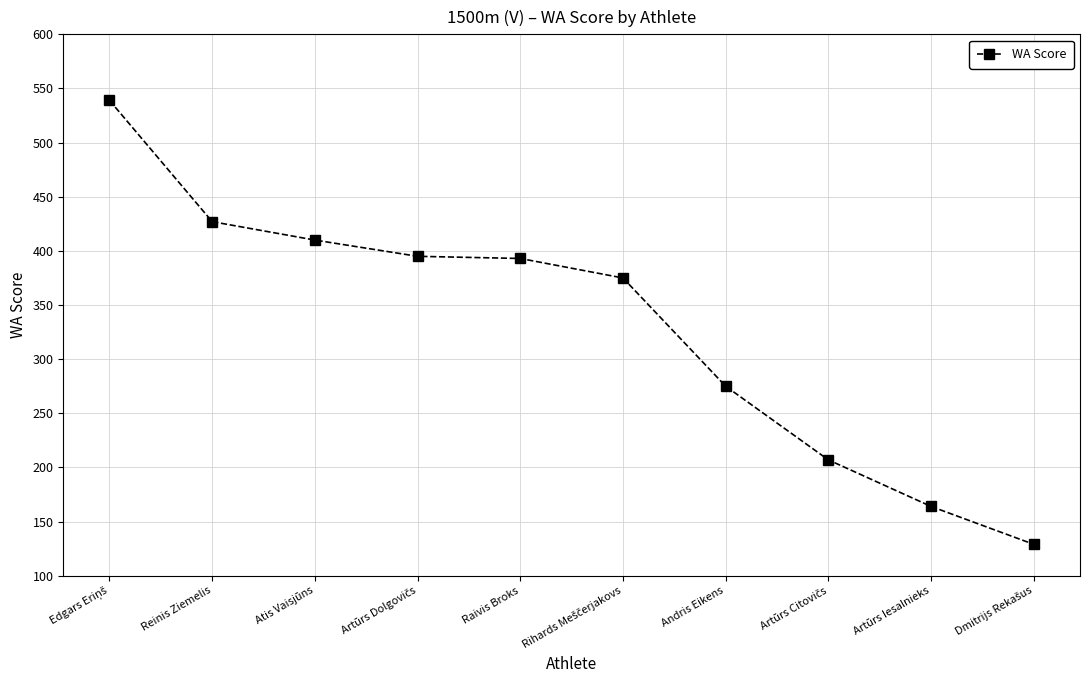

The chart shows a value of 187 at Atis Vaisjūns. True or false?

False